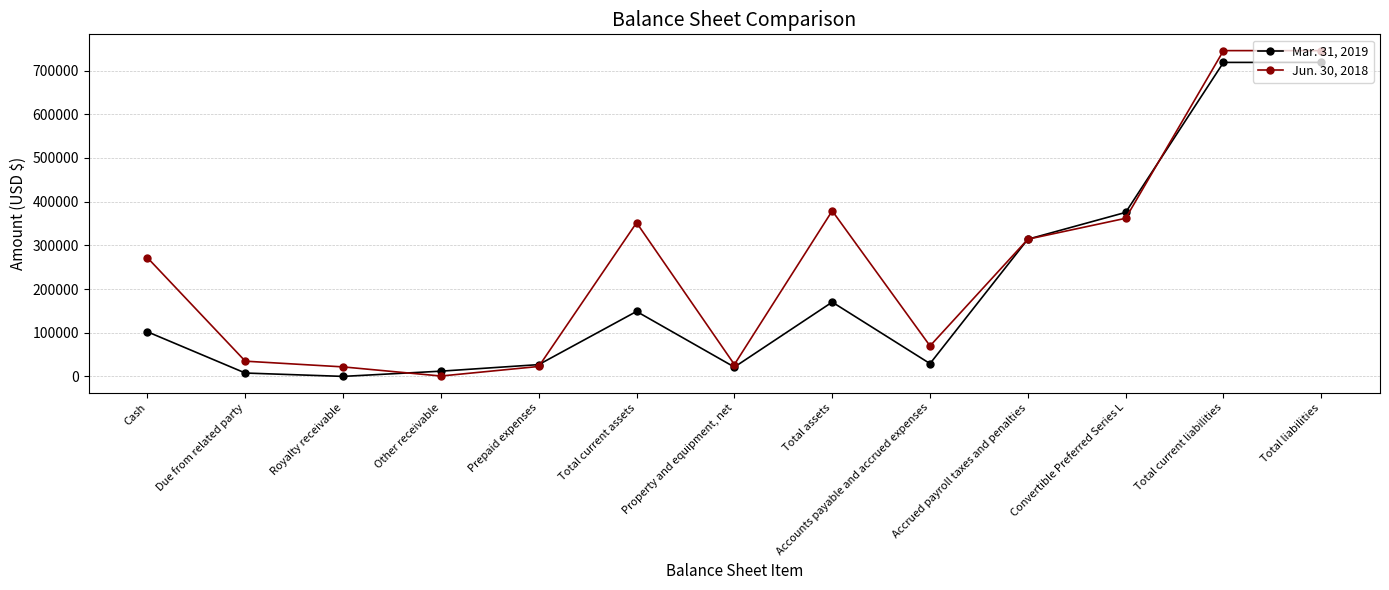

What is the total value across all series at Prepaid expenses?

49733